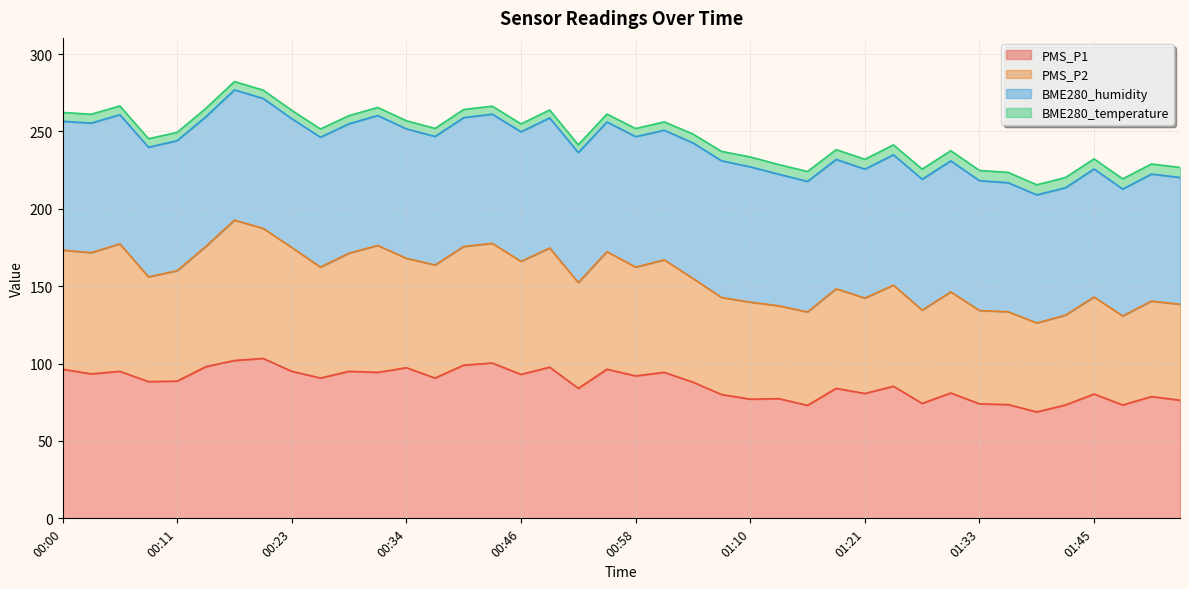

True or false: PMS_P1 and PMS_P2 cross at least once.

False